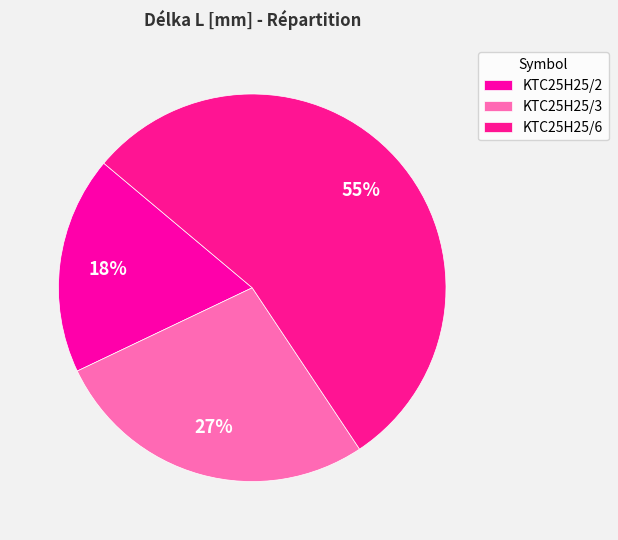

What is the smallest slice in the pie chart?

KTC25H25/2